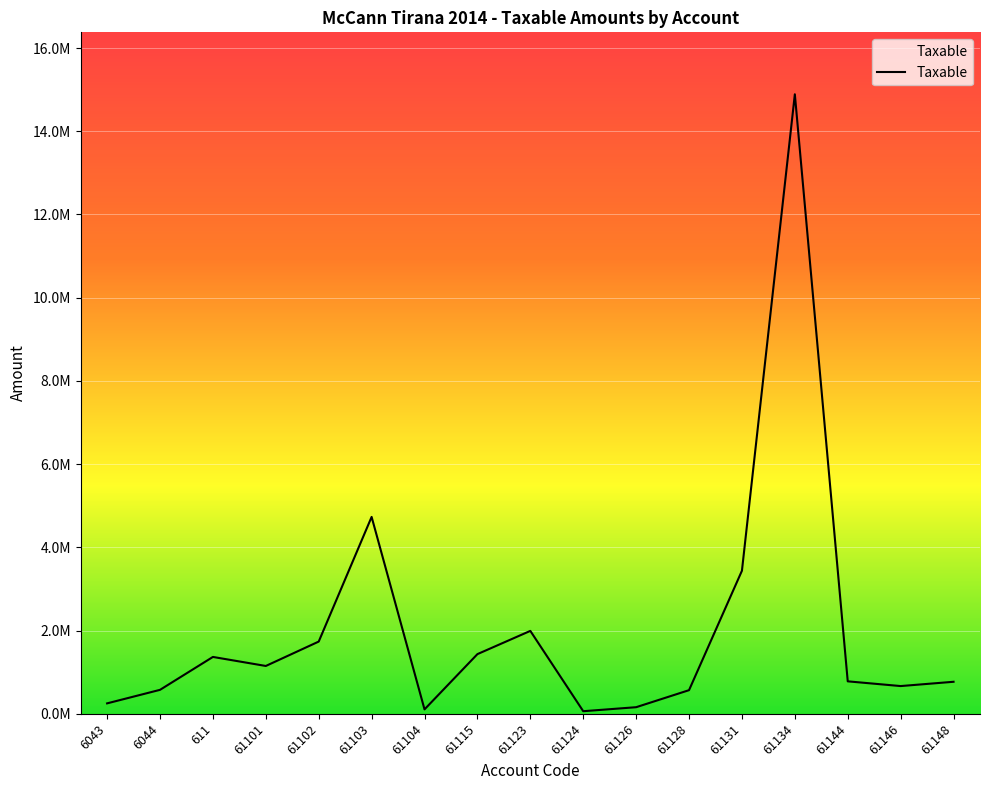

What is the change in value from 61104 to 61126?

+52090.0